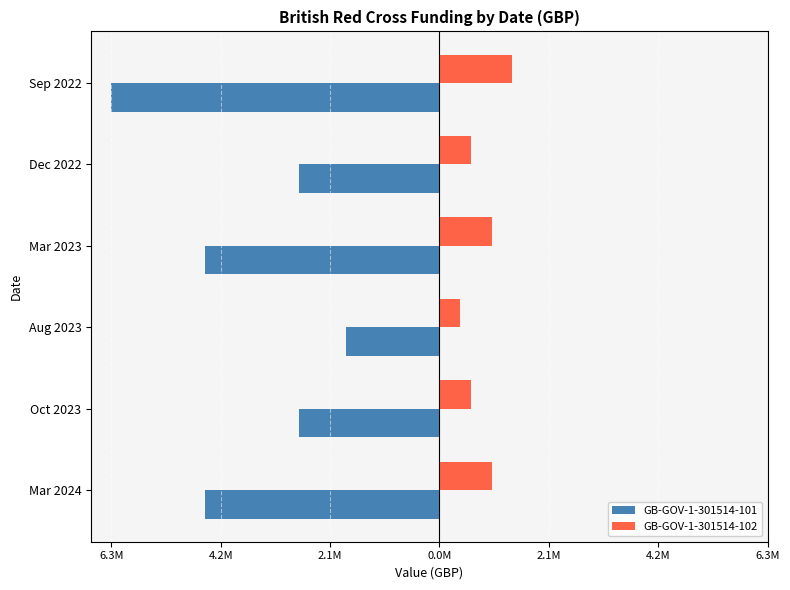

What are all the series names shown in the legend?

GB-GOV-1-301514-101, GB-GOV-1-301514-102